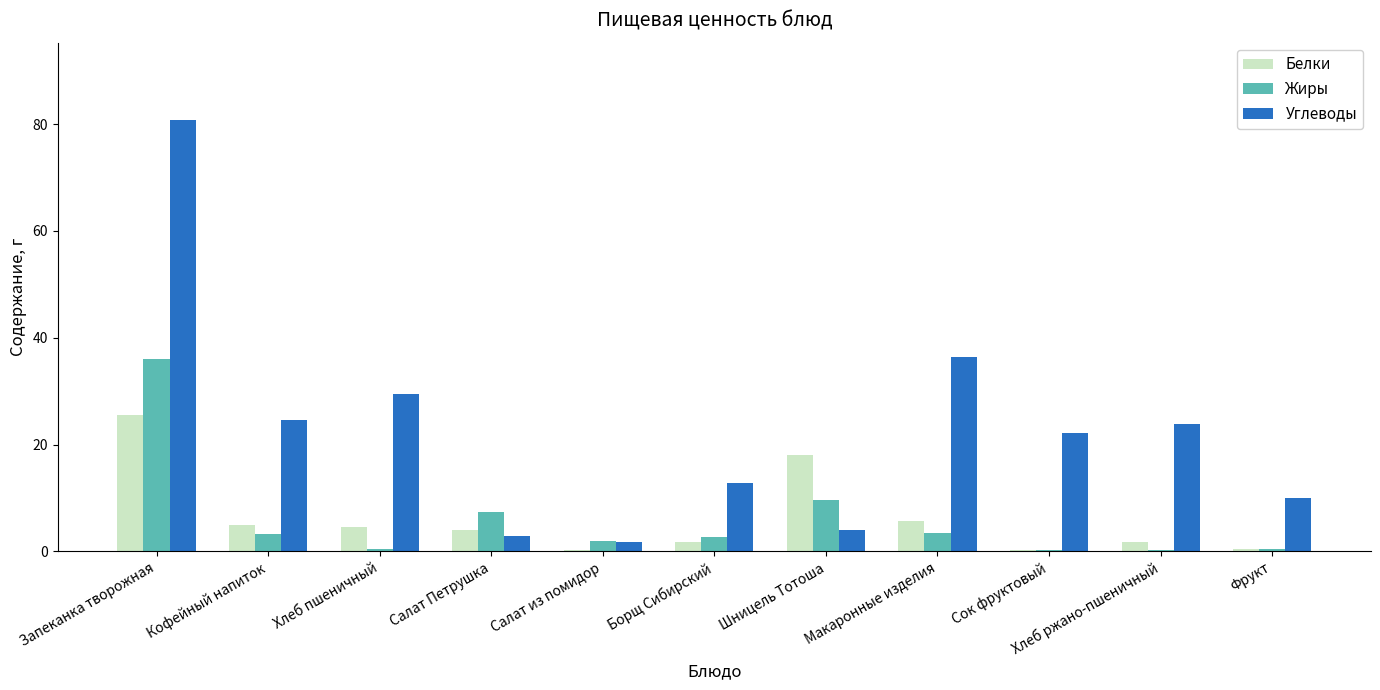

Is the value of Белки at Фрукт greater than the value of Углеводы at Шницель Тотоша?

No